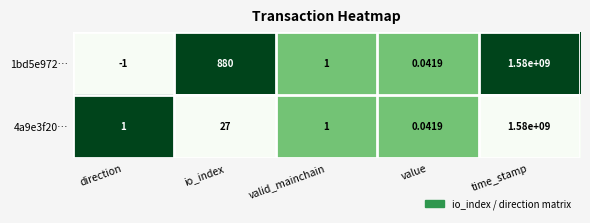

Which category has the lowest value in the 1bd5e972… series?

direction